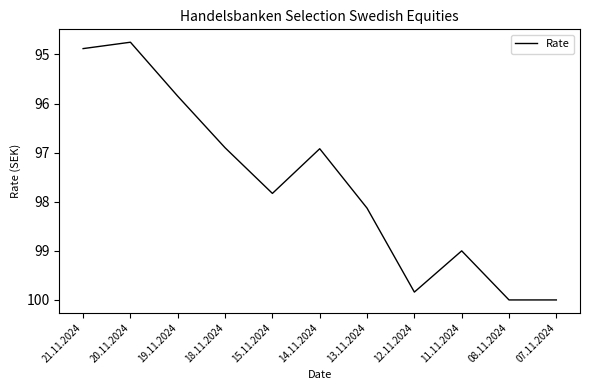

True or false: the data shows 175.2 at 08.11.2024.

False